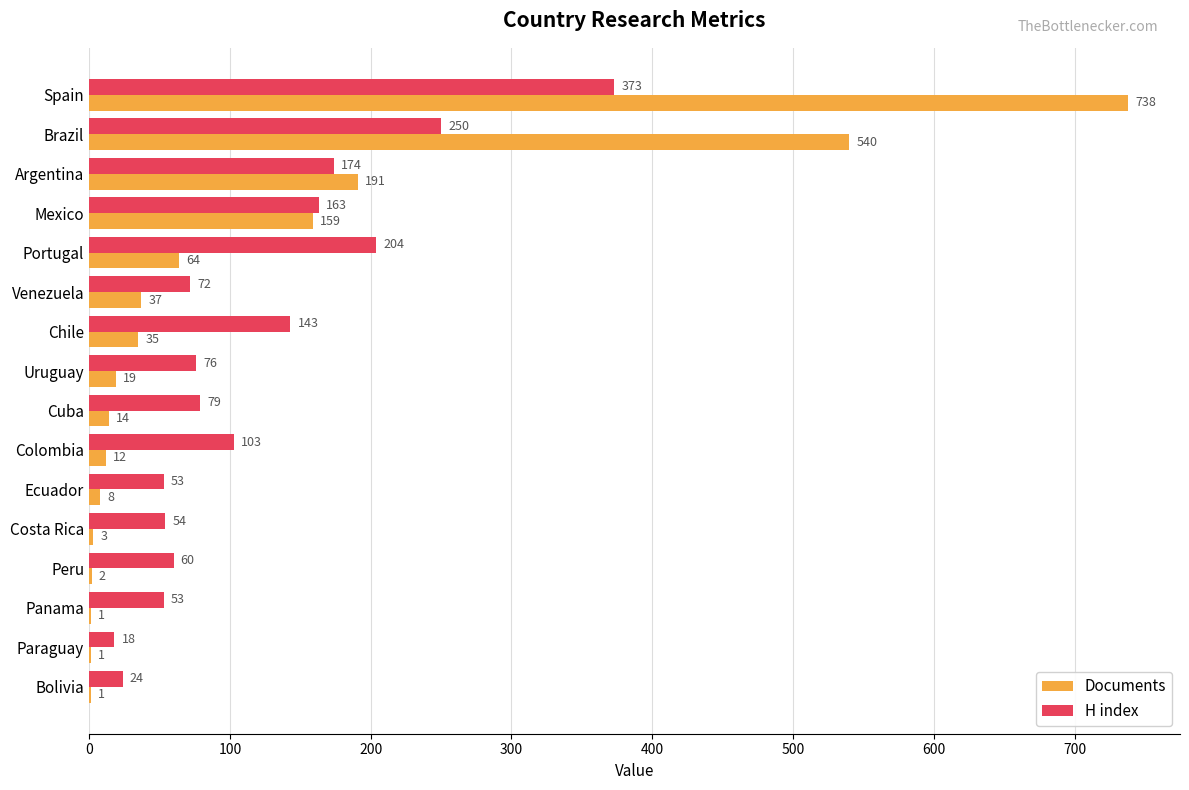

True or false: Documents has a value of 14 at Cuba.

True